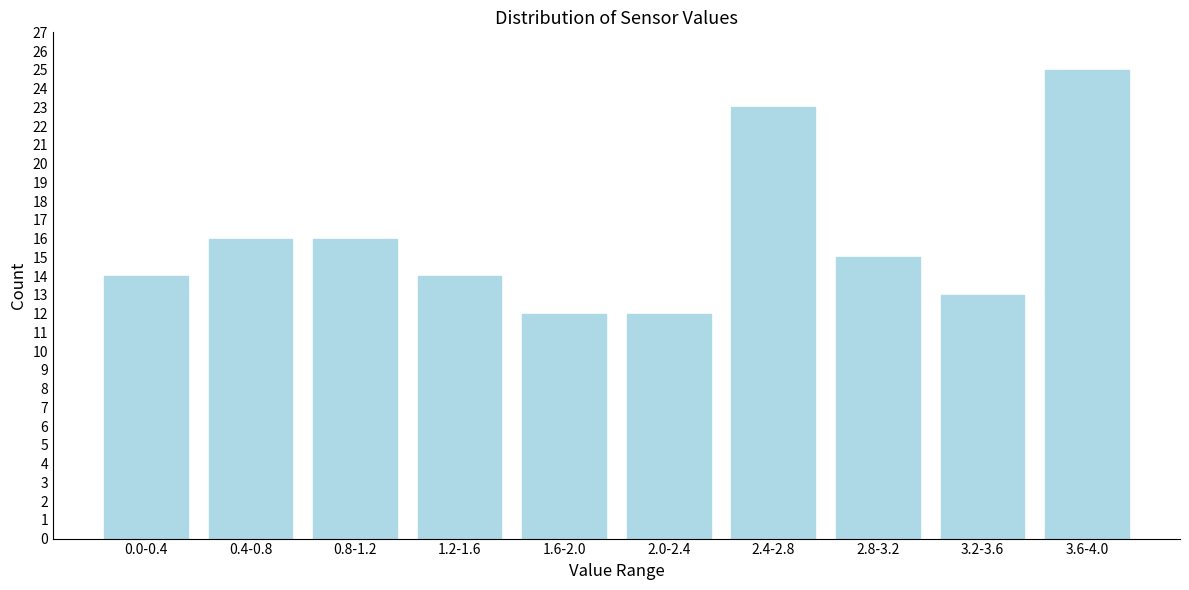

Reading right to left, what are all the values shown in this chart?

25	13	15	23	12	12	14	16	16	14